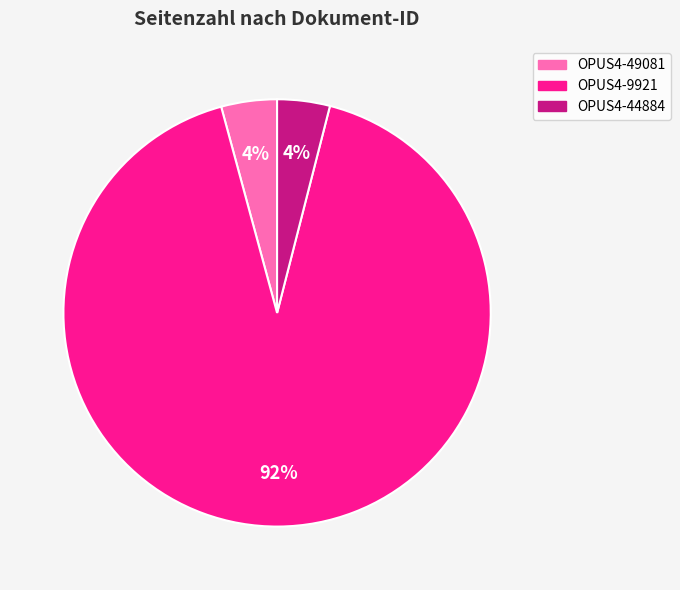

To the nearest percent, what is the difference between the largest and smallest slice percentages?

88%